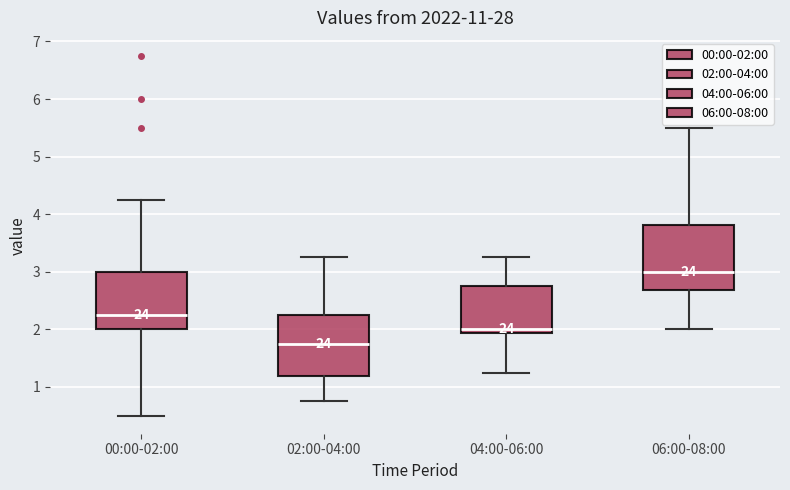

Reading left to right, transcribe this box plot: for each box, give where its median line is, the range the box spans, and where its two whiskers end, as read against the y-axis. The values are not printed on the chart, so give them approximately, as read against the axis.

00:00-02:00: median 2.3, box 2.0 to 3.0, whiskers 0.5 to 4.3
02:00-04:00: median 1.8, box 1.2 to 2.3, whiskers 0.8 to 3.3
04:00-06:00: median 2.0, box 1.9 to 2.8, whiskers 1.3 to 3.3
06:00-08:00: median 3.0, box 2.7 to 3.8, whiskers 2.0 to 5.5